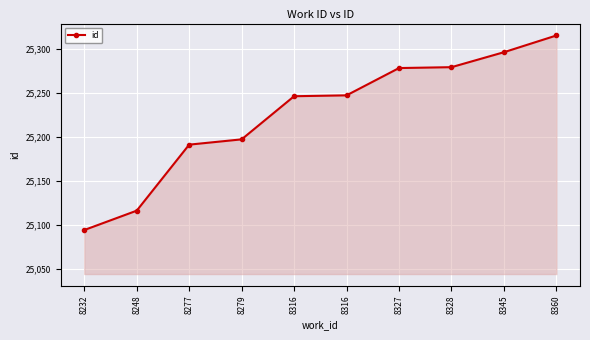

Reading right to left, list all the values displayed in this chart.

8360=25315	8345=25296	8328=25279	8327=25278	8316=25247	8316=25246	8279=25197	8277=25191	8248=25116	8232=25094